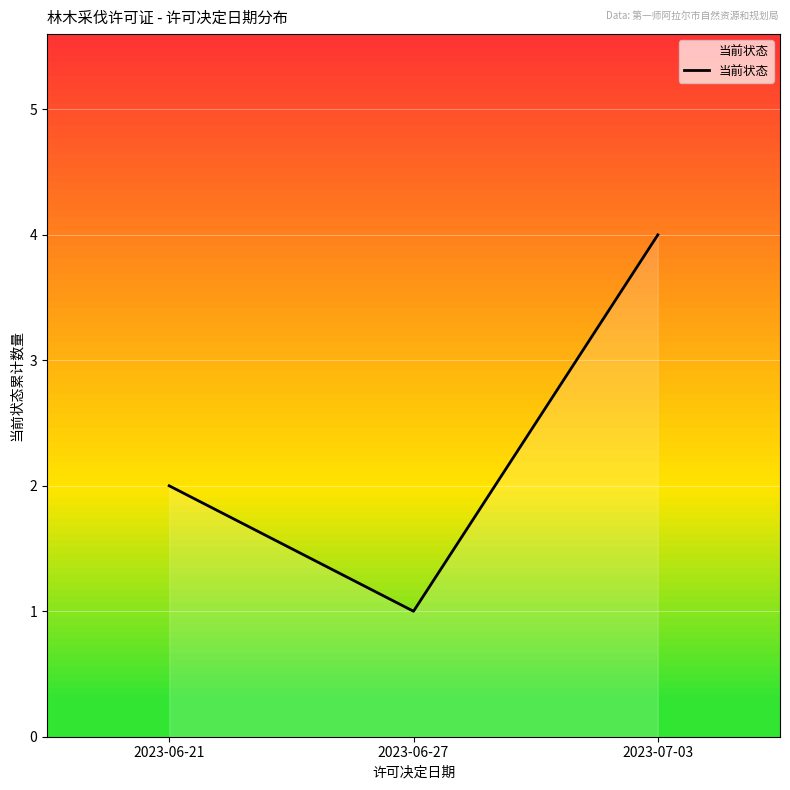

Rank the categories by value from highest to lowest.

2023-07-03, 2023-06-21, 2023-06-27